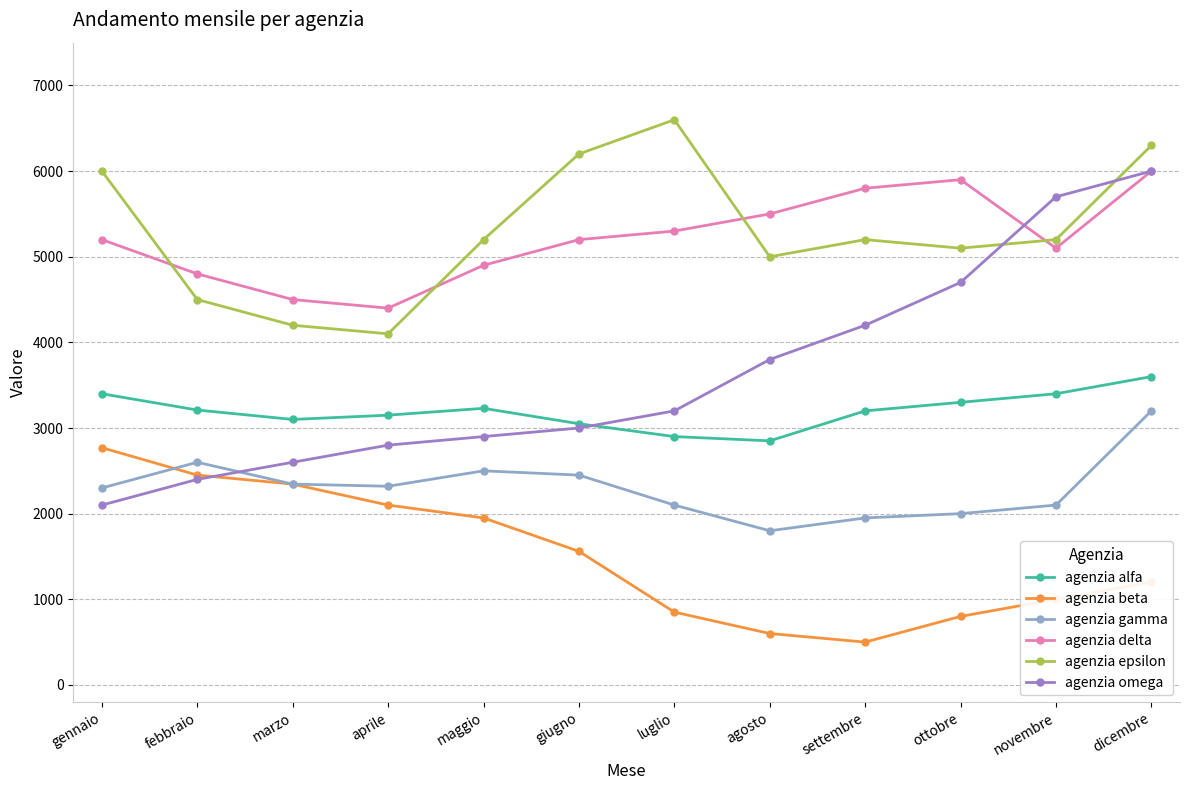

How many distinct data groups are displayed?

6